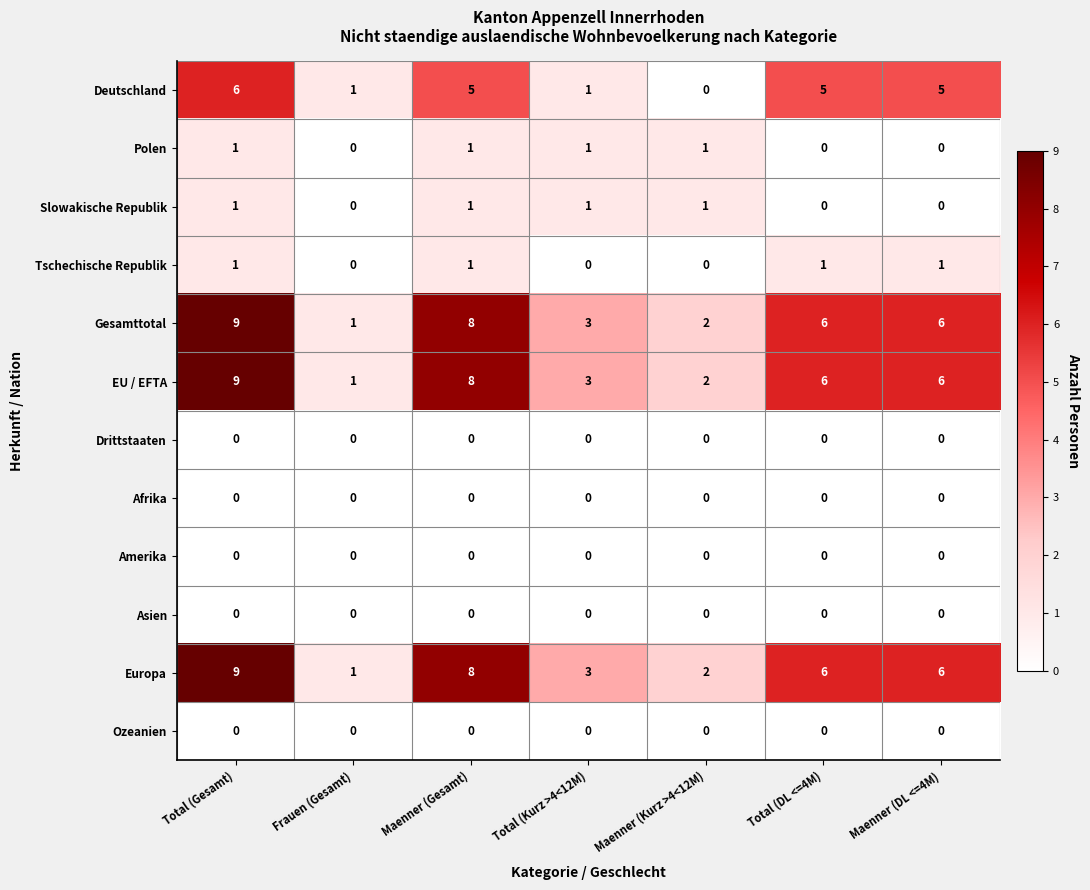

What is the greatest value displayed?

9